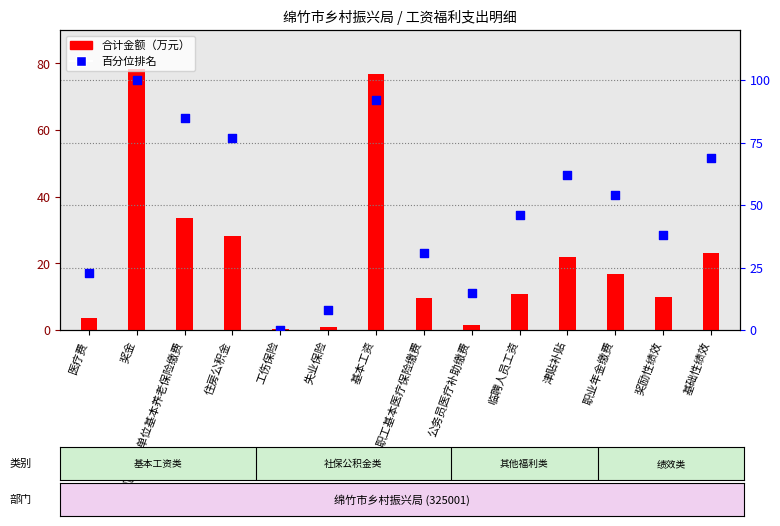

Which series has the largest total across all categories?

百分位排名